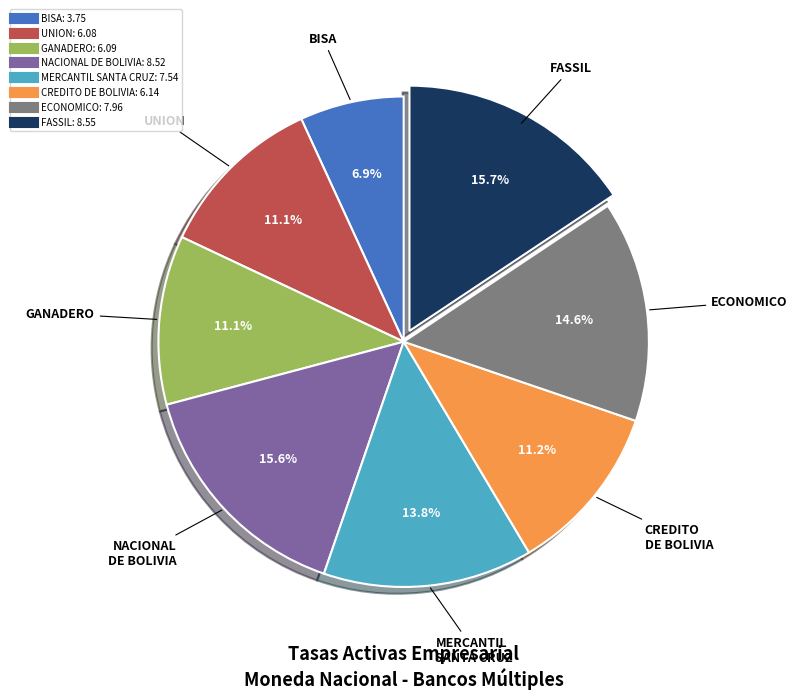

Is there a majority slice in this chart?

No